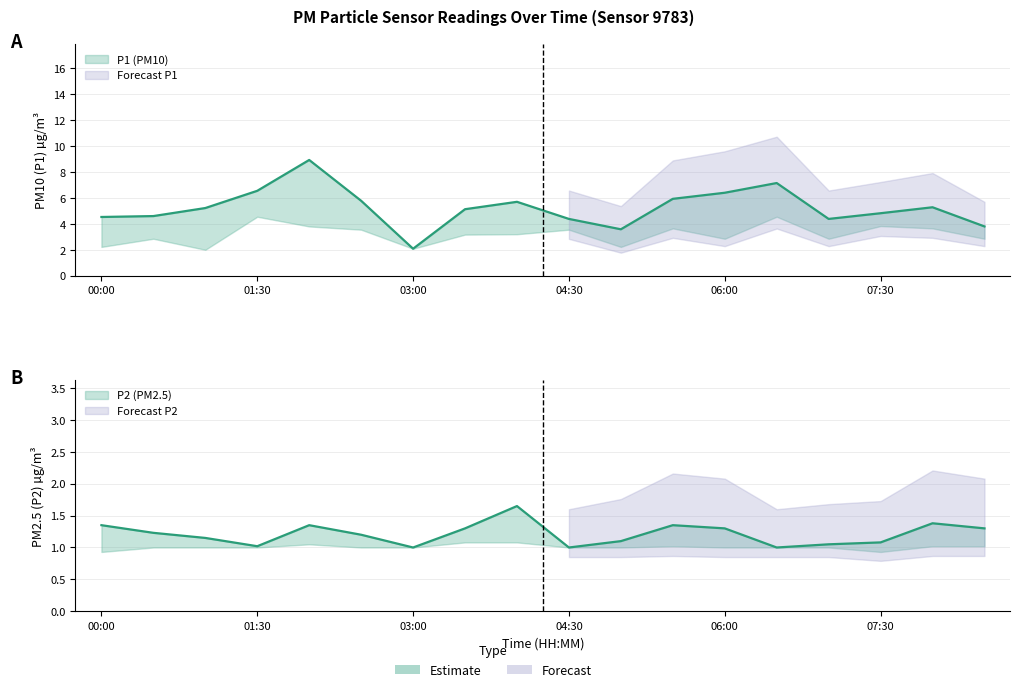

What is the difference between the P2 values at 03:00 and 02:00?

0.4